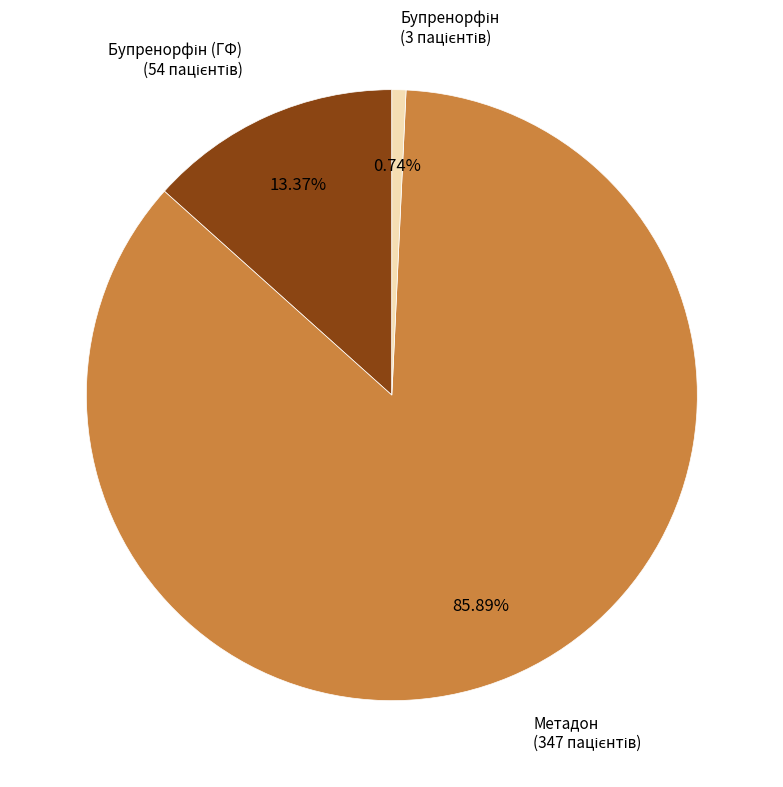

Does any single category account for the majority?

Yes